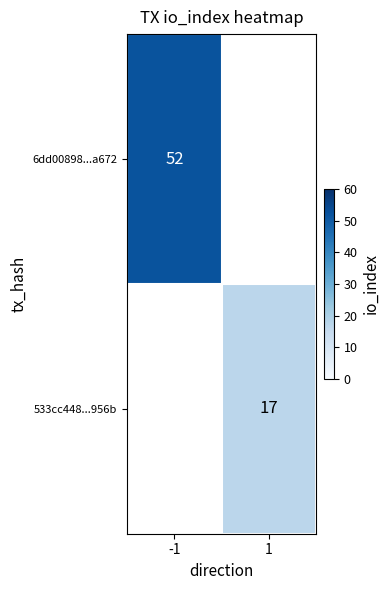

Is it true that 533cc448...956b equals 17 at 1?

True